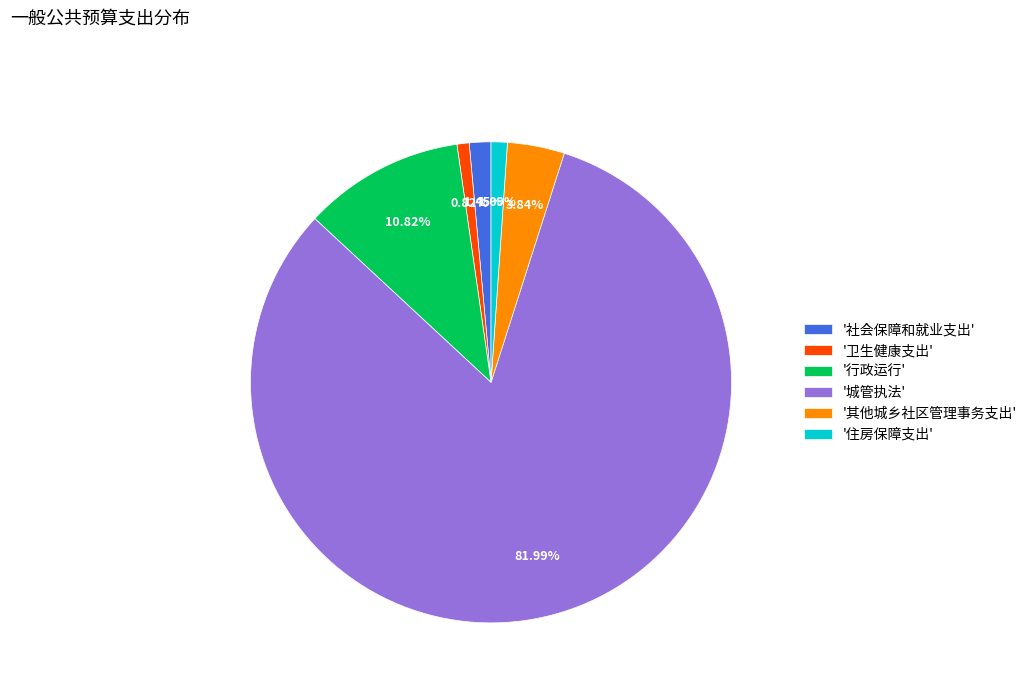

What is the largest slice in the pie chart?

'城管执法'